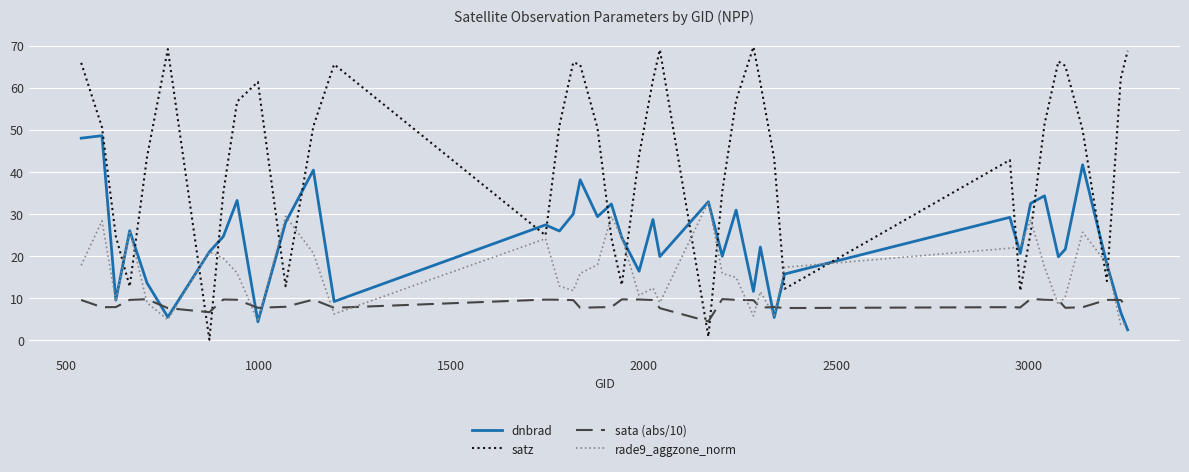

Which series has the largest total across all categories?

satz